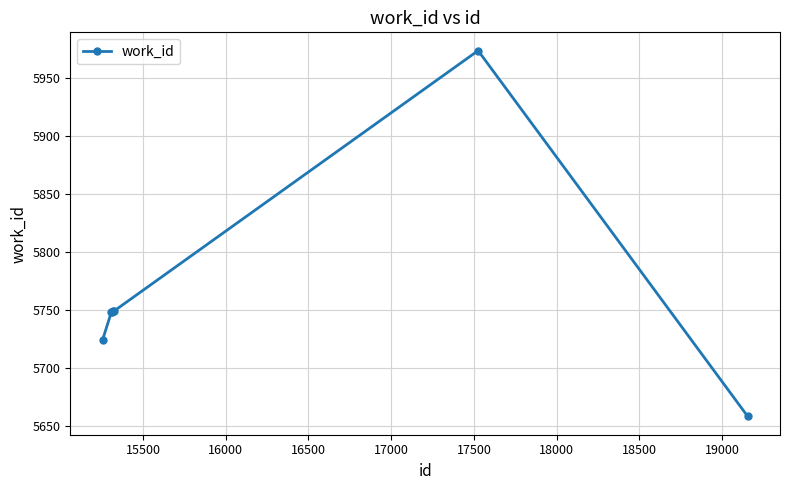

What is the value of the 6th point from the left?

5974